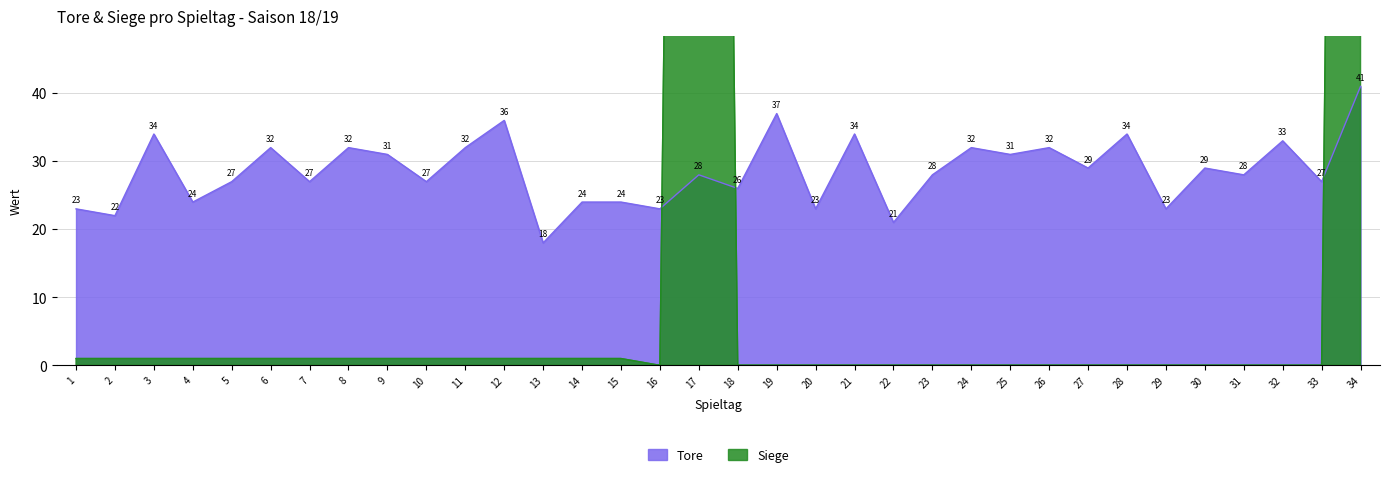

How many intersections are there between Tore and Siege?

3